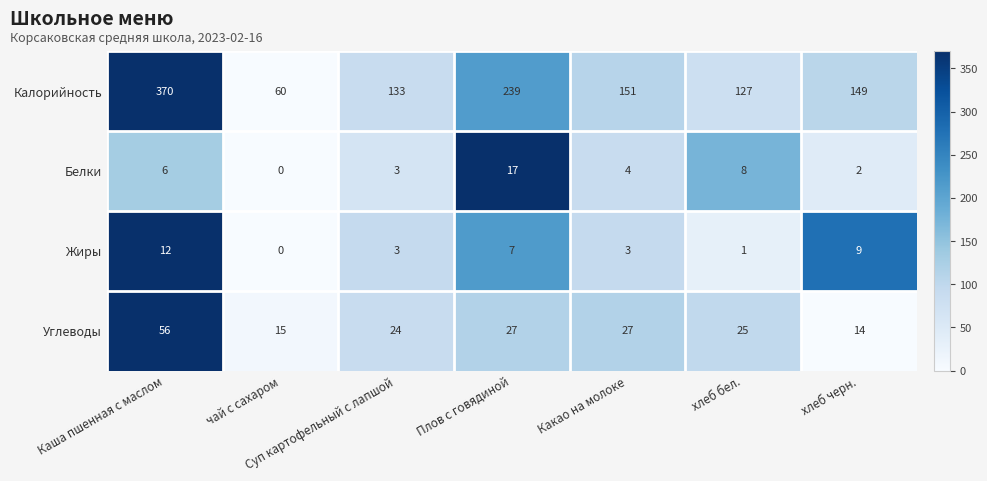

Which category has the highest value across all series?

Каша пшенная с маслом